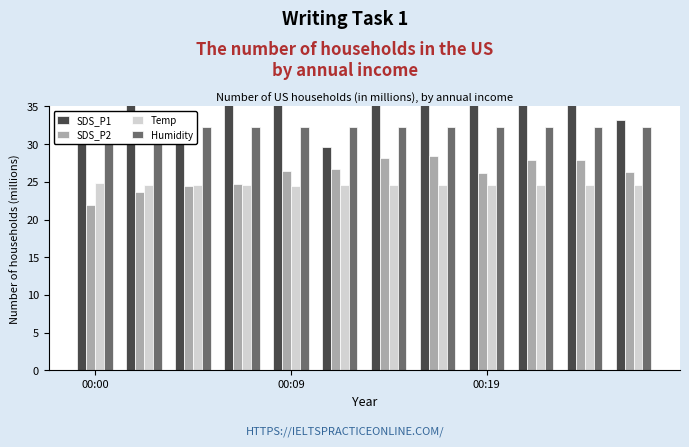

What are all the series names shown in the legend?

SDS_P1, SDS_P2, Temp, Humidity